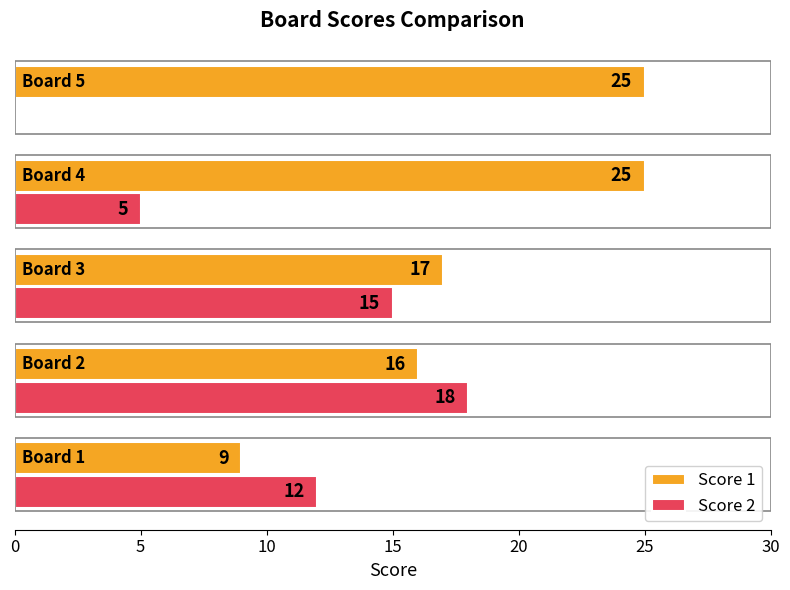

What is the maximum value shown in the chart?

25